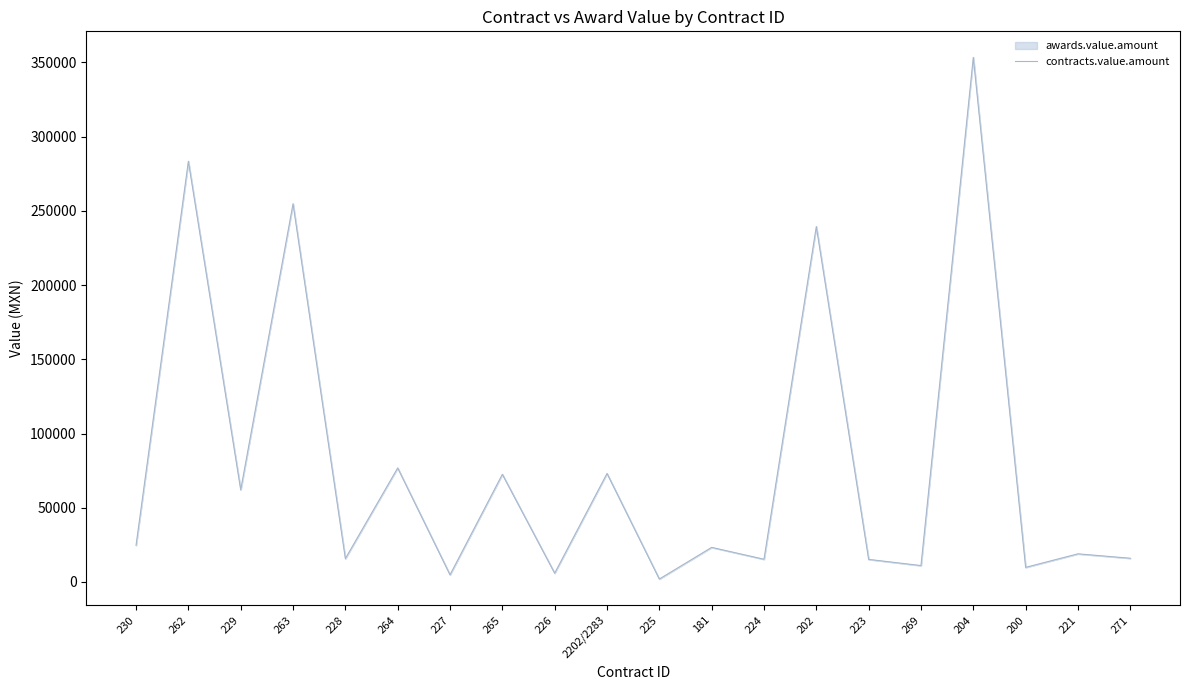

Reading left to right, list all the values displayed in this chart.

24703.8	283424.4	62088.8	254795.0	15736.4	76800.0	4790.2	72516.5	5877.0	73080.0	1950.0	23269.6	15270.0	239450.0	15175.2	11016.0	353412.5	9813.8	18920.5	15948.0